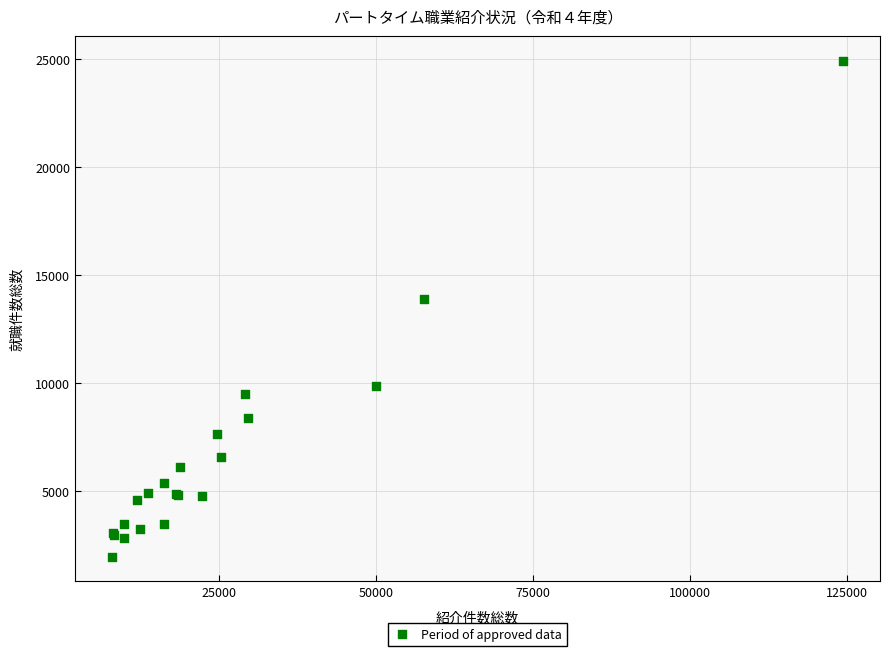

What Y value in the scatter plot is closest to 13456?

13910